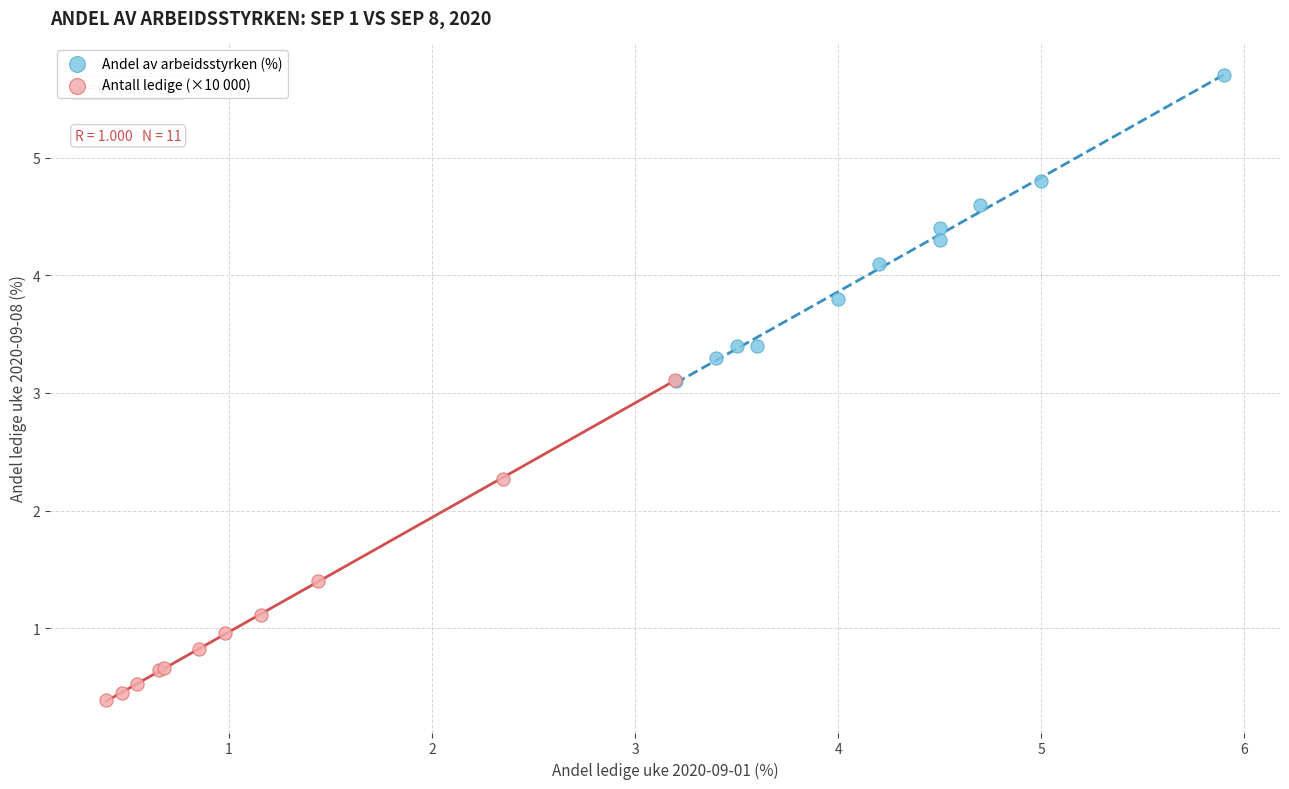

Which series reaches the minimum Y coordinate?

Antall ledige (×10 000)